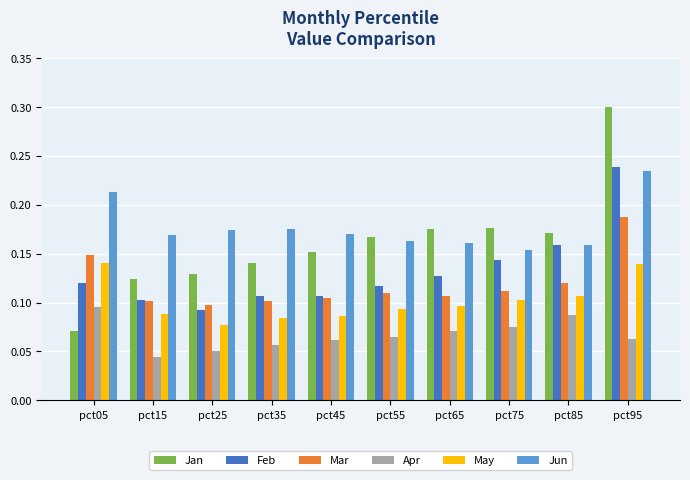

What is the sum of all Feb values?

1.3